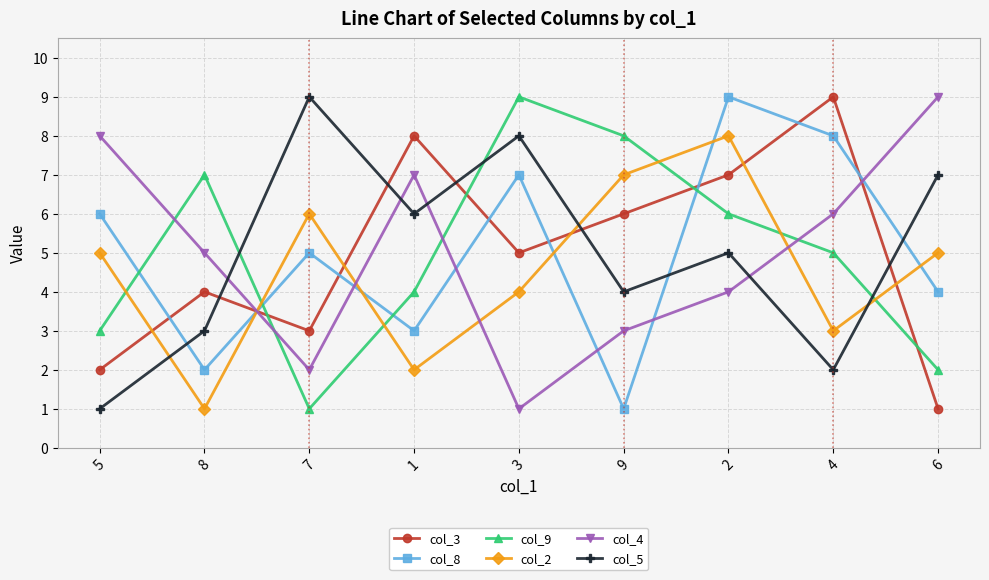

What is the difference between the col_3 values at 5 and 6?

1